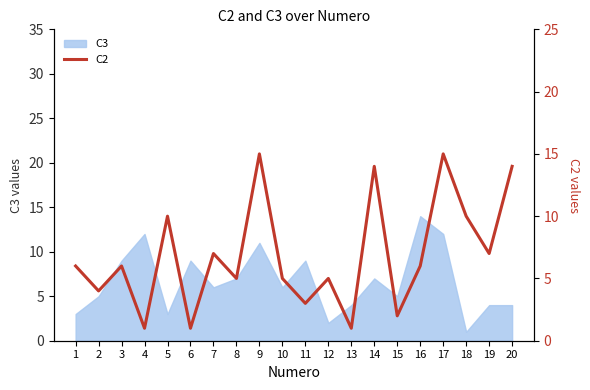

The value at 7 is 7. True or false?

True